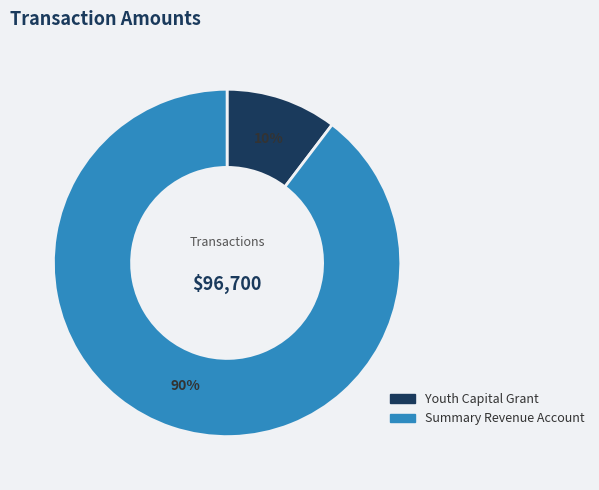

Which has a higher value, Youth Capital Grant or Summary Revenue Account?

Summary Revenue Account